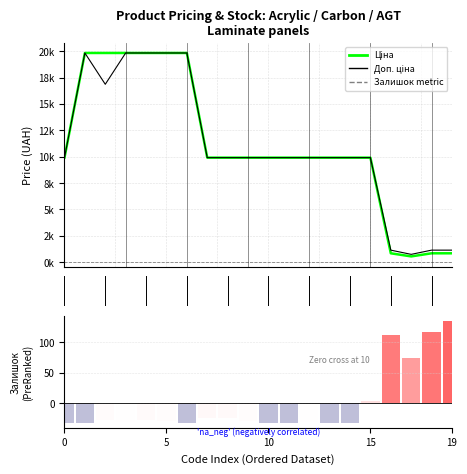

What is the label of the 1st bar from the right?

19